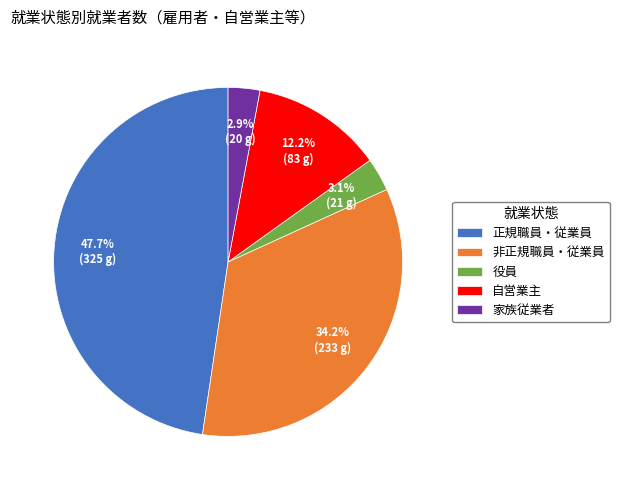

How much of the chart is everything except 自営業主?

87.8%